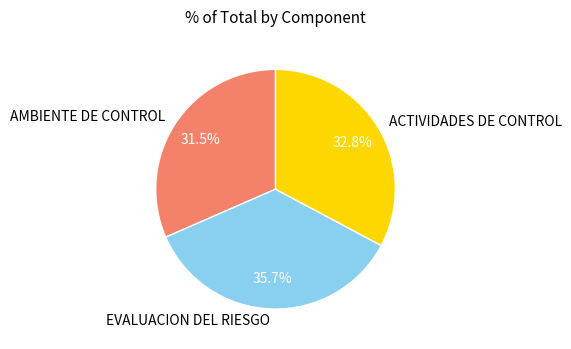

What percentage is the EVALUACION DEL RIESGO slice, to the nearest percent?

36%